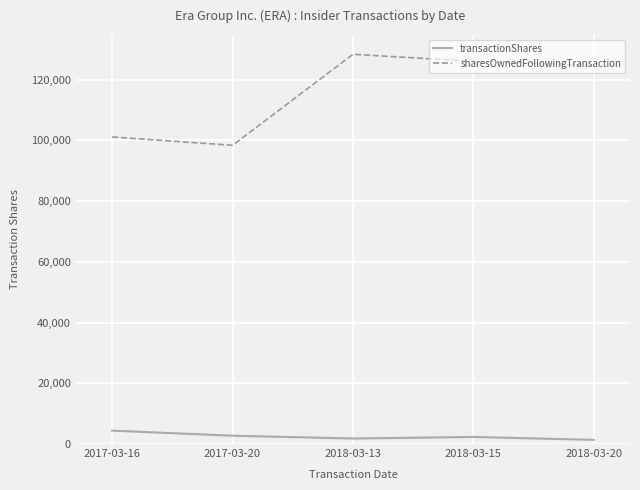

Which series has the largest total across all categories?

sharesOwnedFollowingTransaction